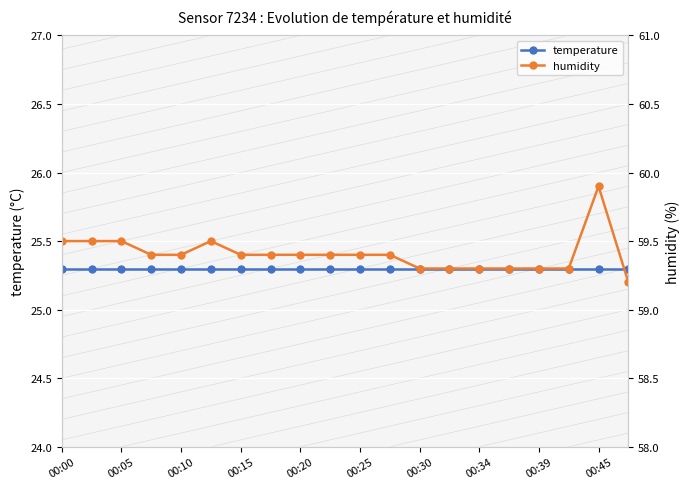

List the series in order of their overall mean, highest first.

humidity, temperature